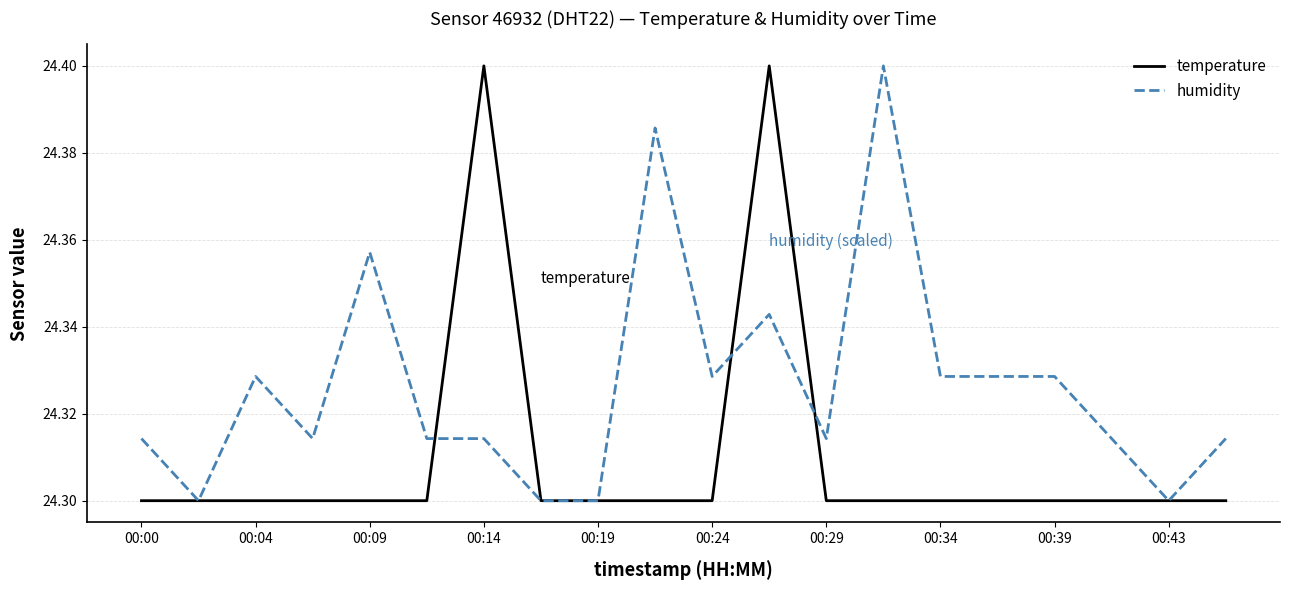

How many lines are shown in the chart?

2